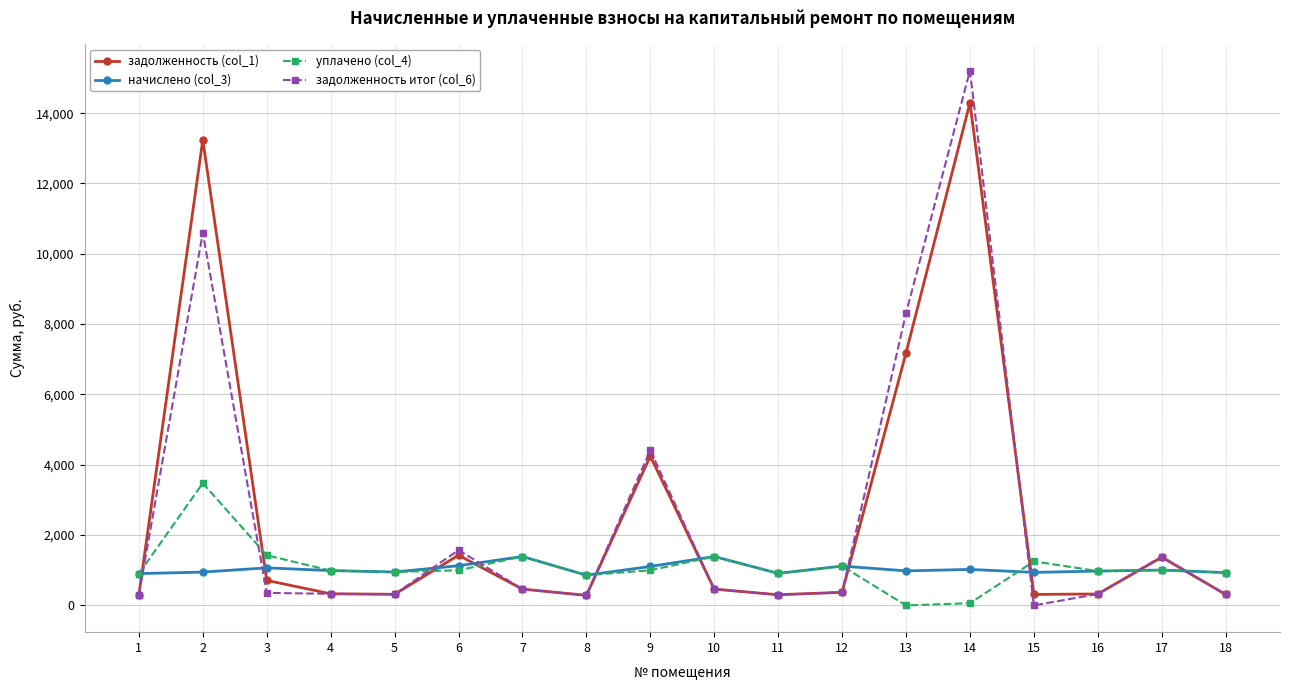

The value of задолженность (col_1) at 2 is 13240.8. True or false?

True